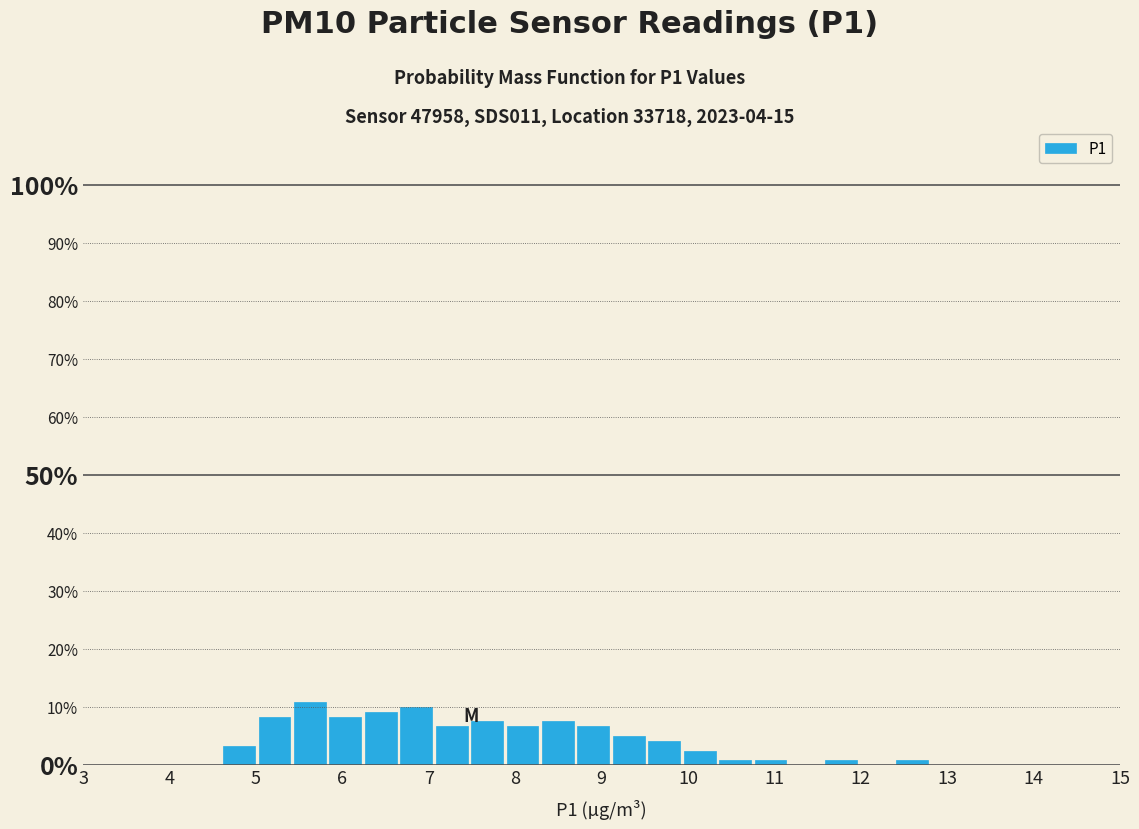

Reading left to right, transcribe this chart: for each bar, give the range it covers on the x-axis and its height. Neither the bar edges nor the heights are printed on the chart, so give them approximately, as read against the axes.

4.60 to 5.01: 3
5.01 to 5.42: 8
5.42 to 5.83: 11
5.83 to 6.24: 8
6.24 to 6.65: 9
6.65 to 7.06: 10
7.06 to 7.47: 7
7.47 to 7.88: 8
7.88 to 8.29: 7
8.29 to 8.70: 8
8.70 to 9.11: 7
9.11 to 9.52: 5
9.52 to 9.93: 4
9.93 to 10.34: 3
10.34 to 10.75: under 1
10.75 to 11.16: under 1
11.16 to 11.57: 0
11.57 to 11.98: under 1
11.98 to 12.39: 0
12.39 to 12.80: under 1